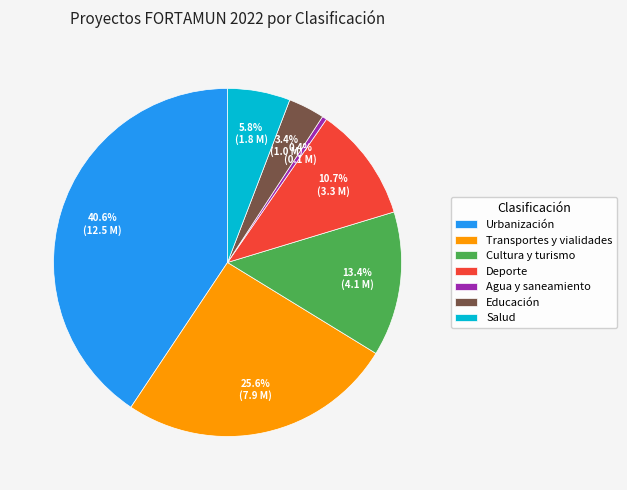

Is there a majority slice in this chart?

No